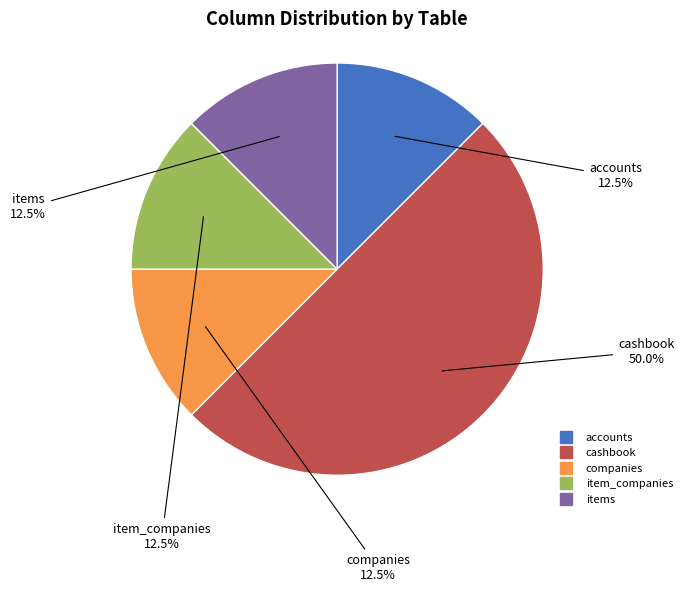

Combined, what portion of the pie is companies and items?

25.0%